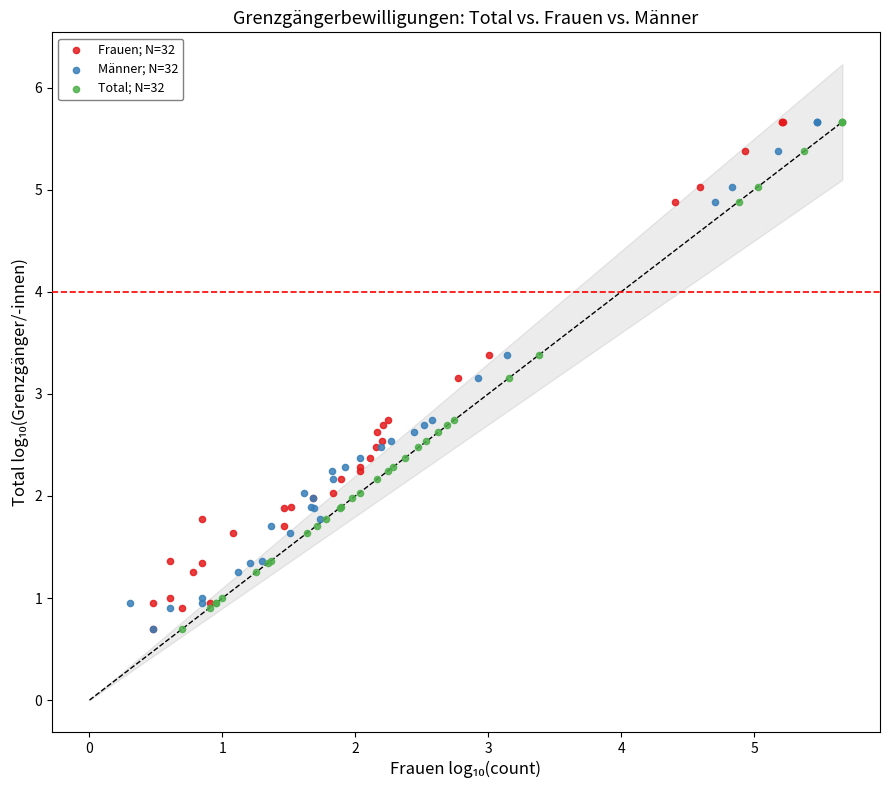

What are all the series names shown in the legend?

Frauen; N=32, Männer; N=32, Total; N=32